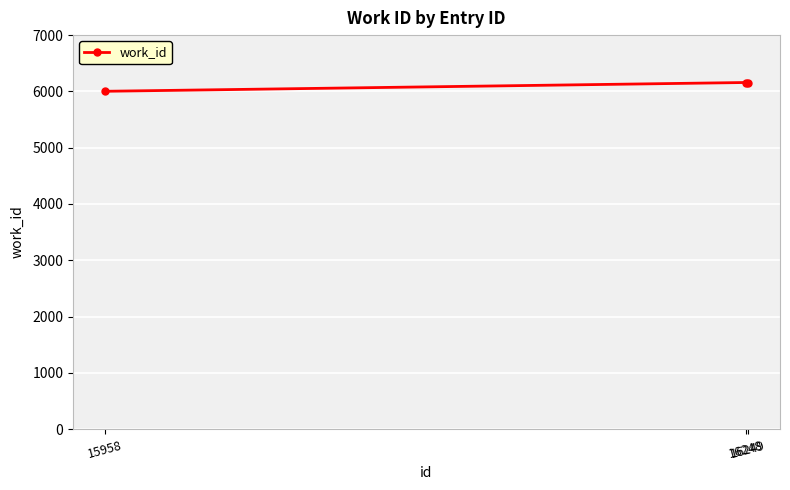

The value at 15958 is 6002. True or false?

True